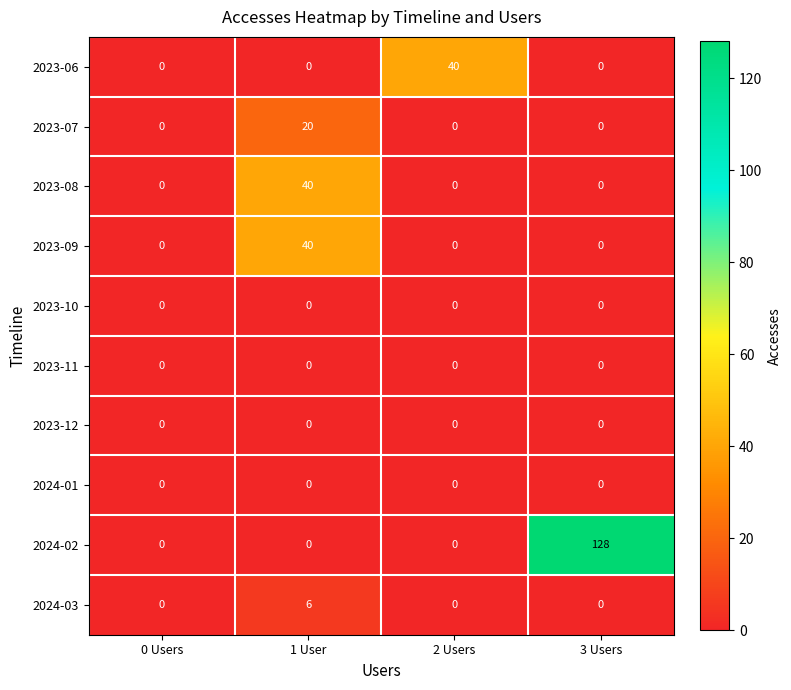

What is the average value of the 2023-06 series?

10